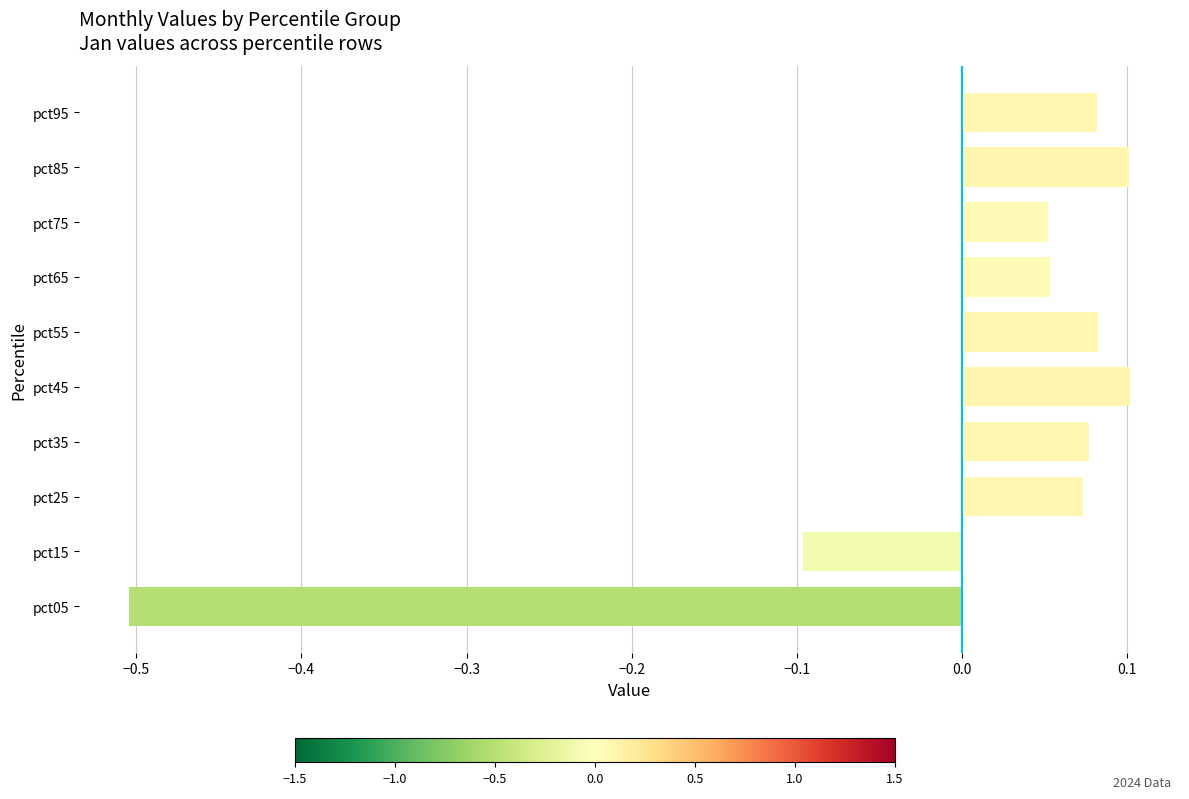

The chart shows a value of 0.0 at pct35. True or false?

False